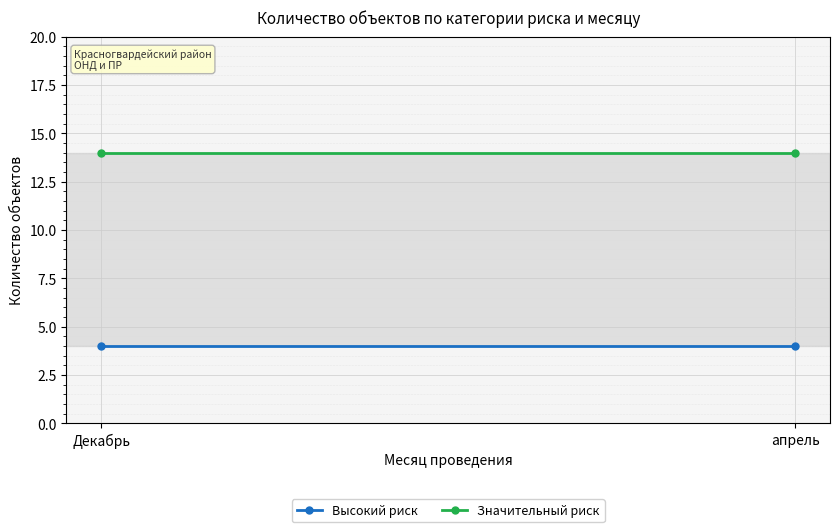

What are all the series names shown in the legend?

Высокий риск, Значительный риск